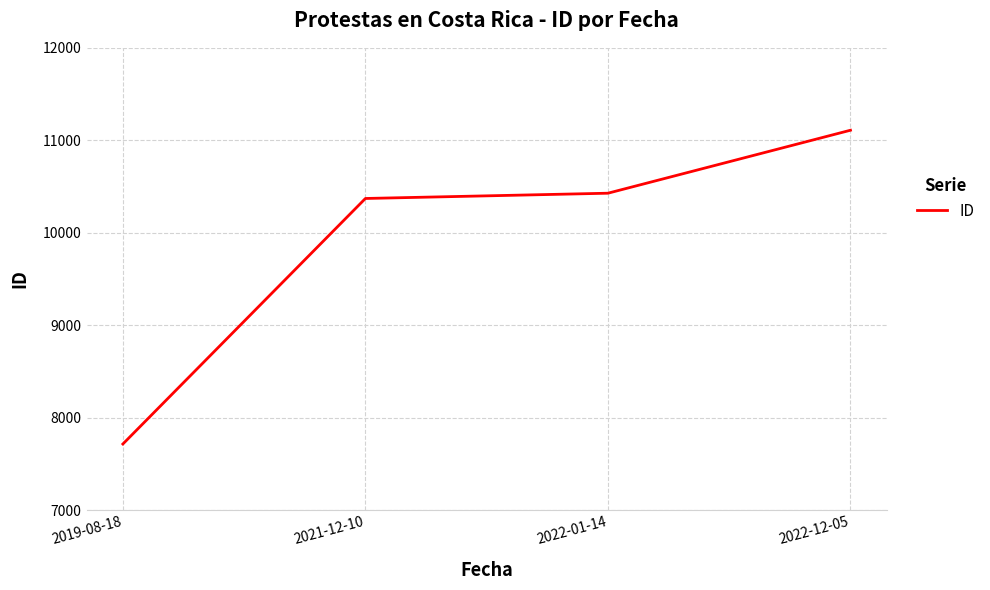

Which label corresponds to the largest value in the chart?

2022-12-05